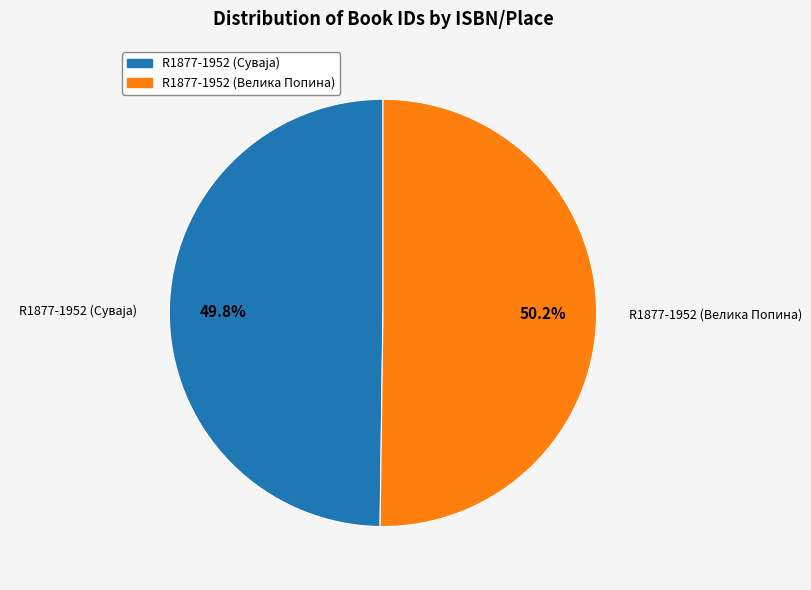

Does any single category account for the majority?

Yes